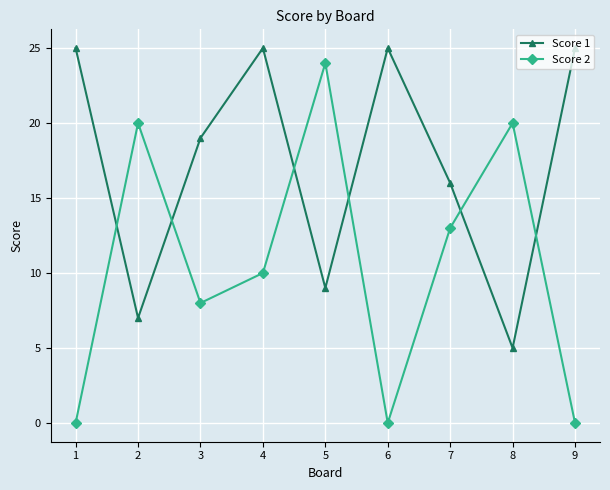

Is it true that Score 2 equals 0 at 1?

True